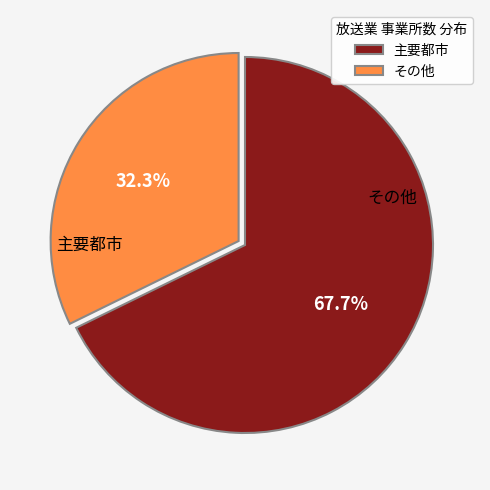

Does any single category account for the majority?

Yes